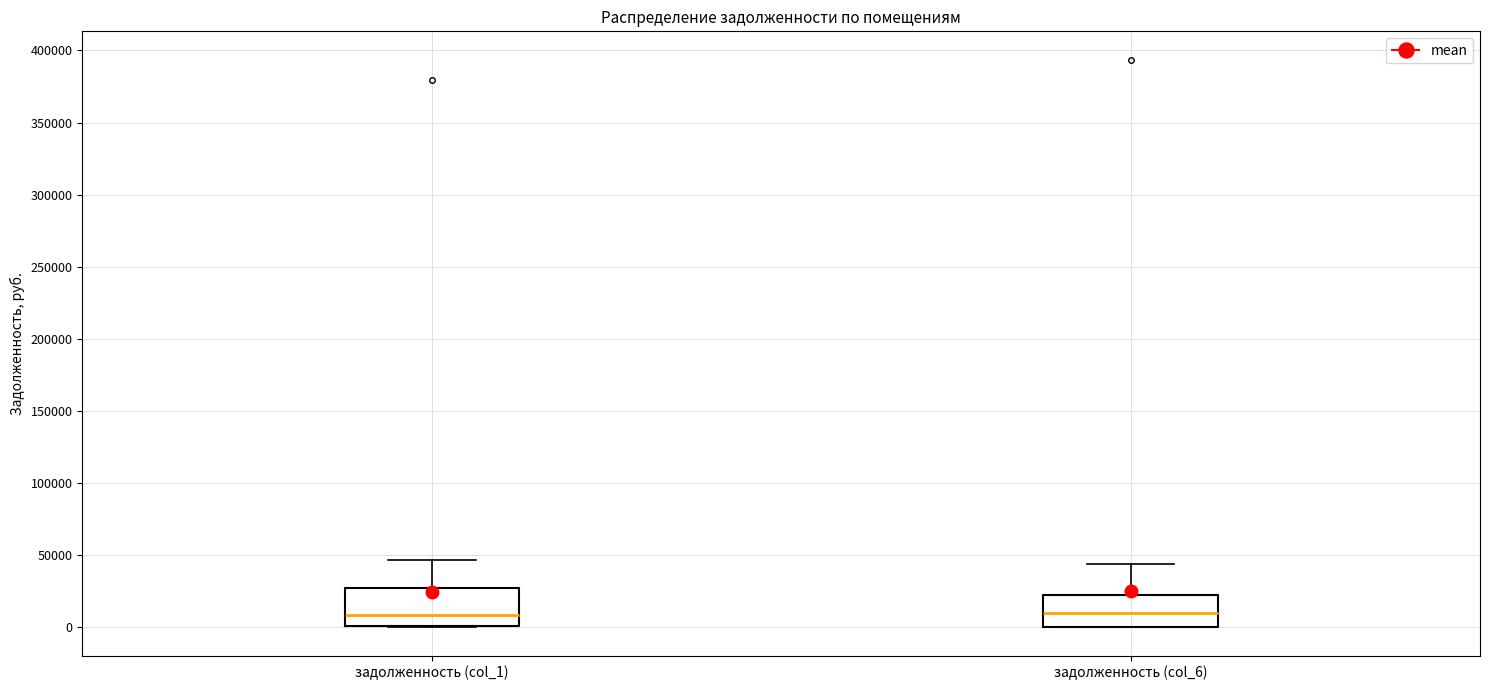

Where is the lower edge of the box for задолженность (col_1) on the y-axis? The values are not printed on the chart, so give them approximately, as read against the axis.

0